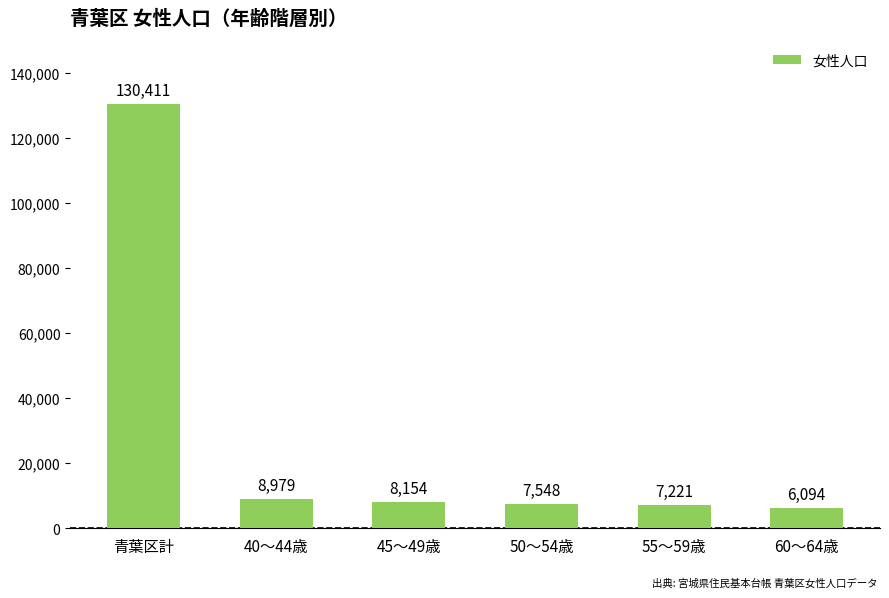

Which label corresponds to the largest value in the chart?

青葉区計